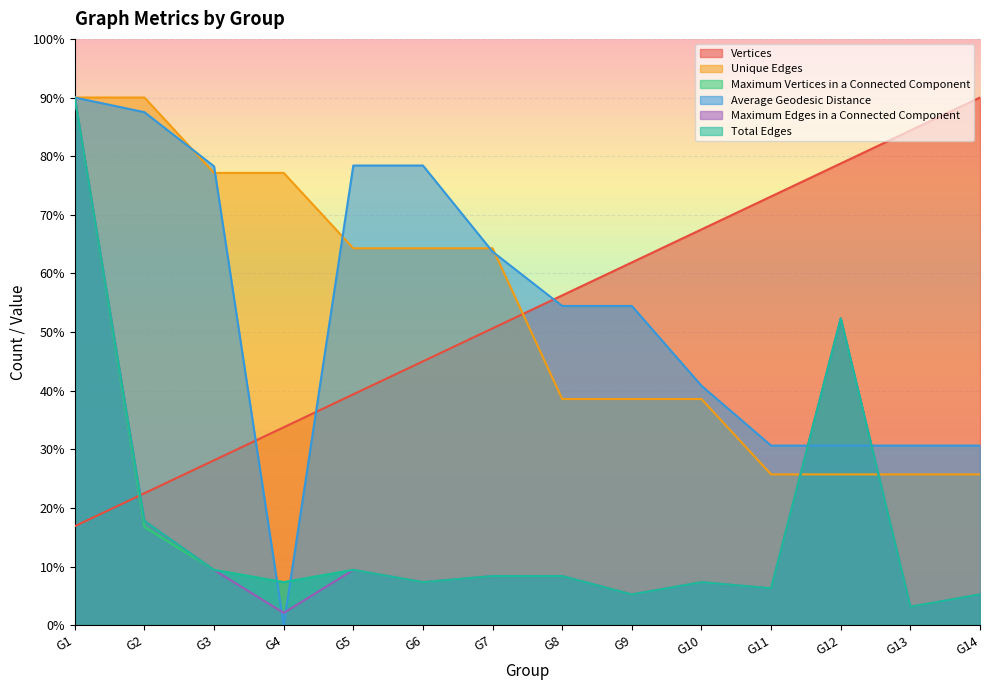

What is the value of the Average Geodesic Distance point at the 8th from the left?

54.4